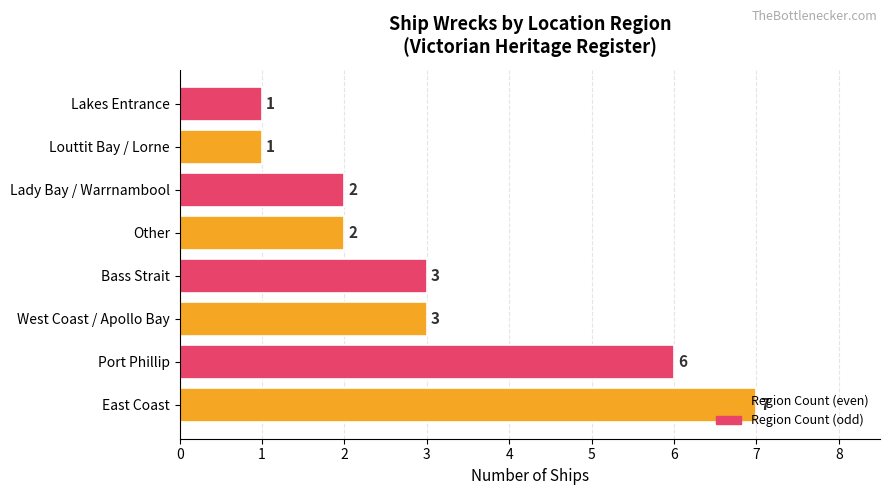

What is the ratio of the value at Lakes Entrance to the value at Louttit Bay / Lorne?

1.0